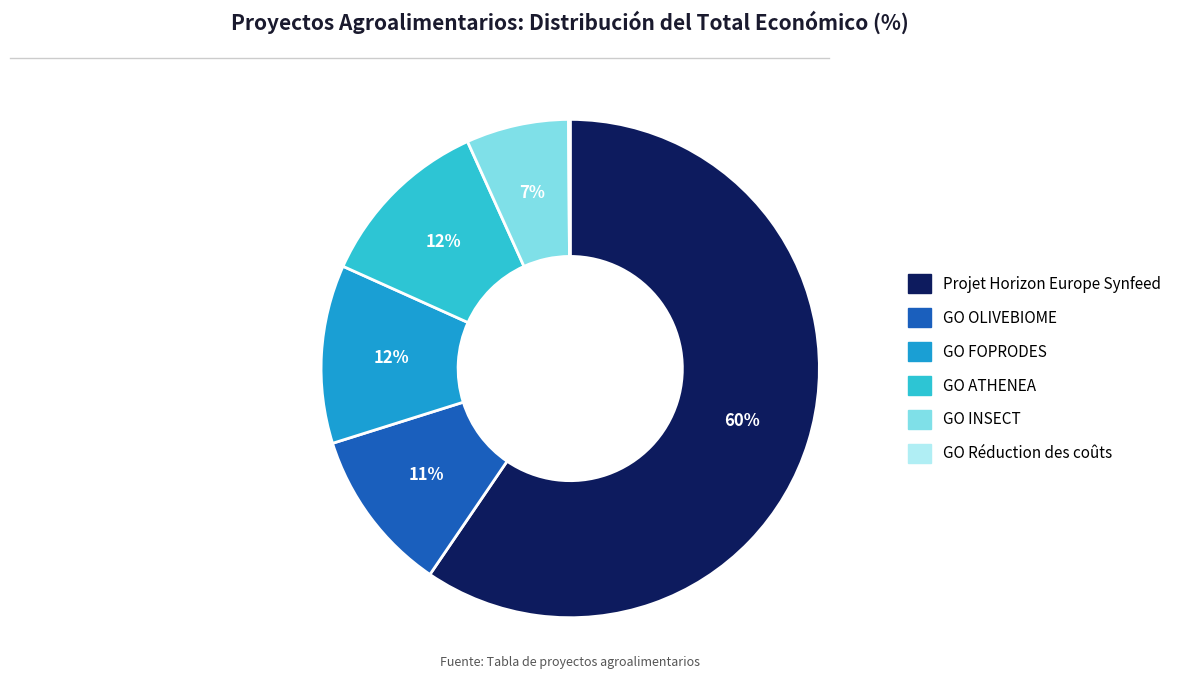

Is it true that Projet Horizon Europe Synfeed is 54% of the pie?

False